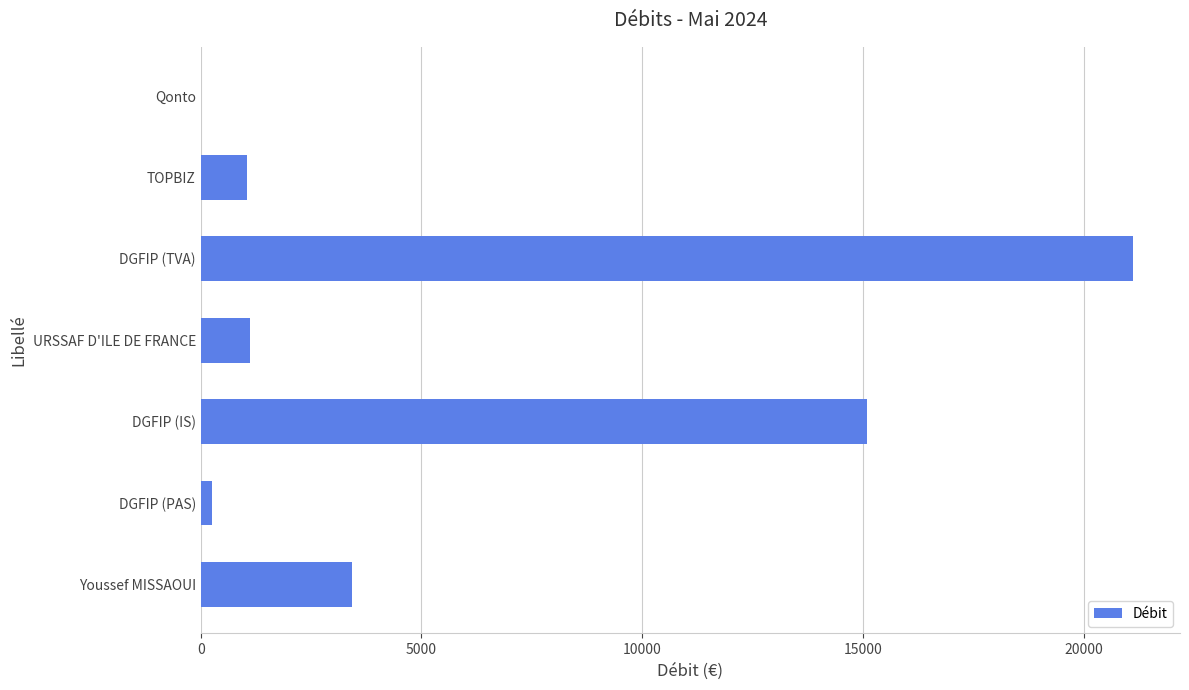

What is the sum of all values?

42061.7